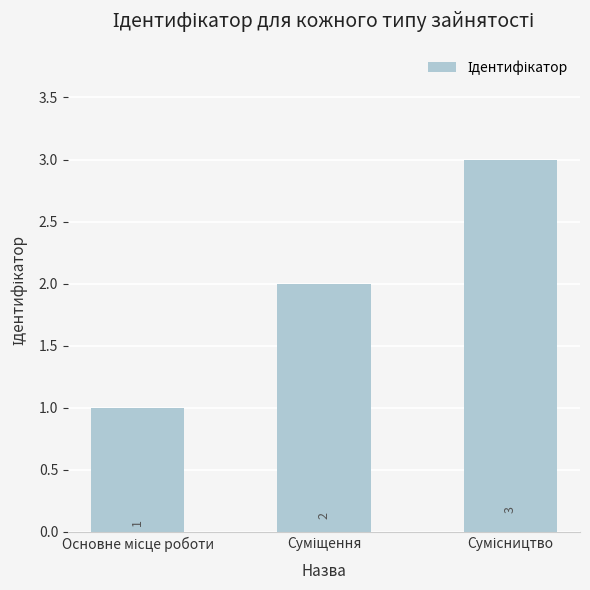

What is the greatest value displayed?

3